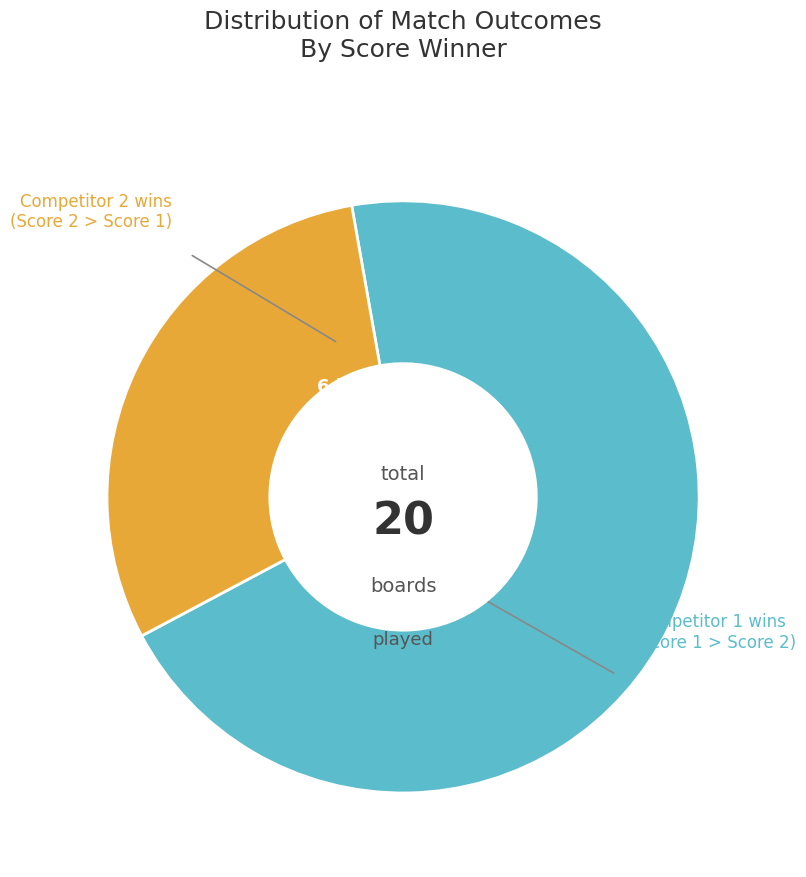

Is there a majority slice in this chart?

Yes